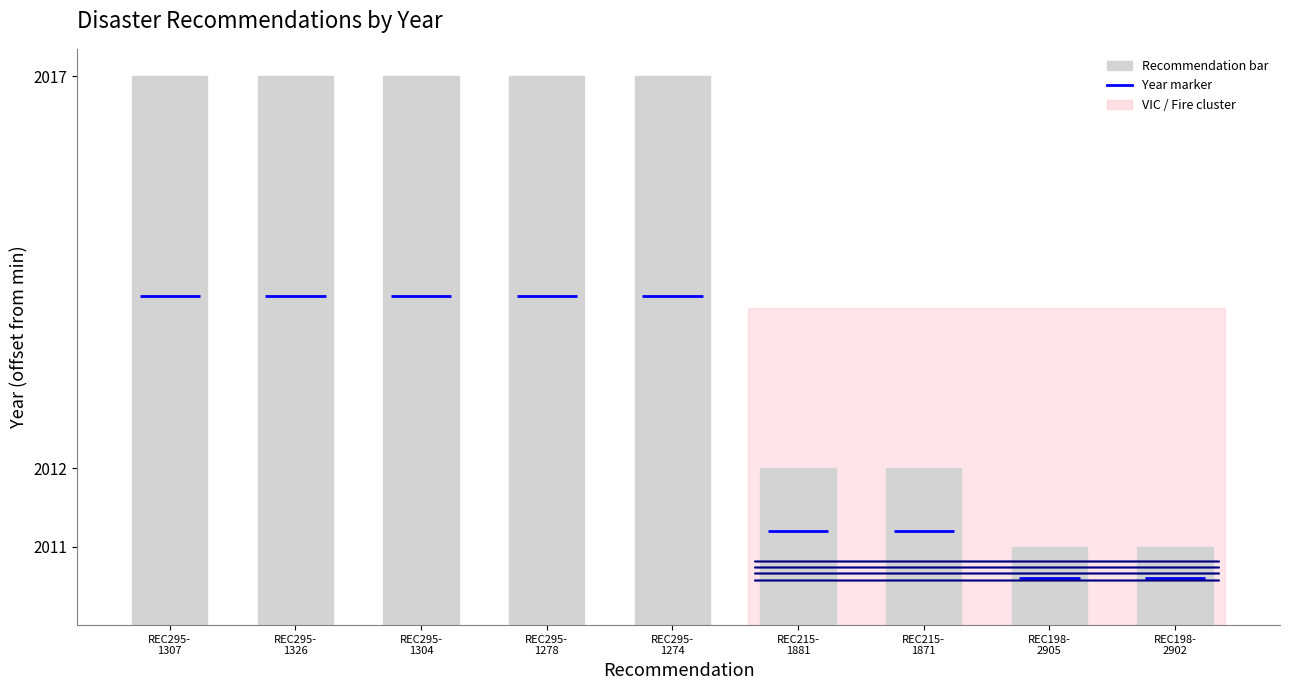

How many values are between 2 and 7?

7